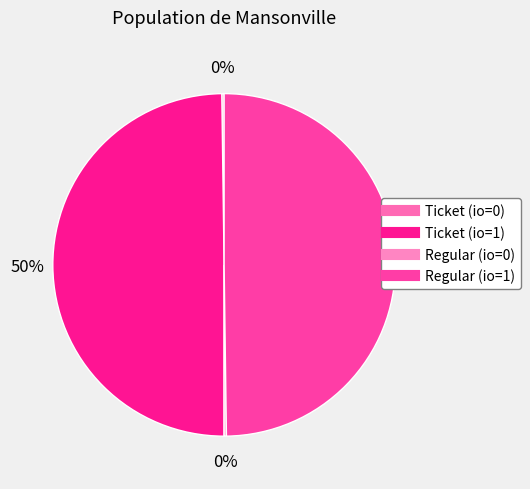

What is the smallest slice in the pie chart?

Ticket (io=0)